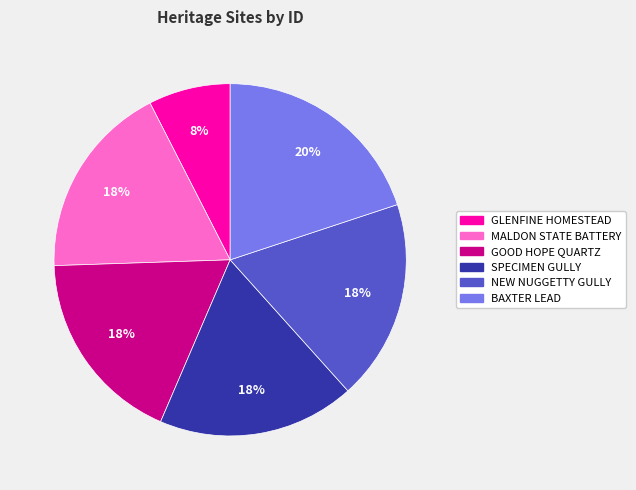

Count the number of slices in the pie.

6